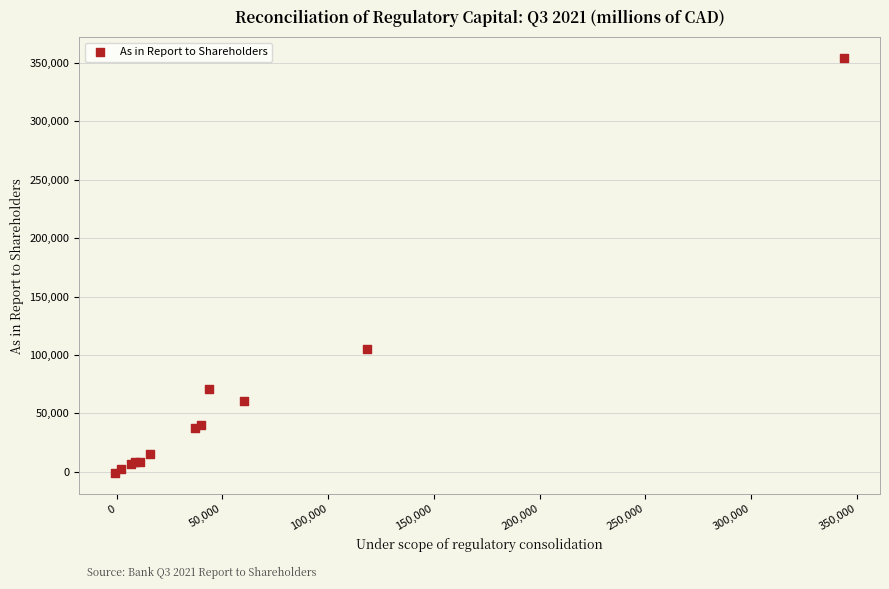

What Y value in the scatter plot is closest to 176493?

105278